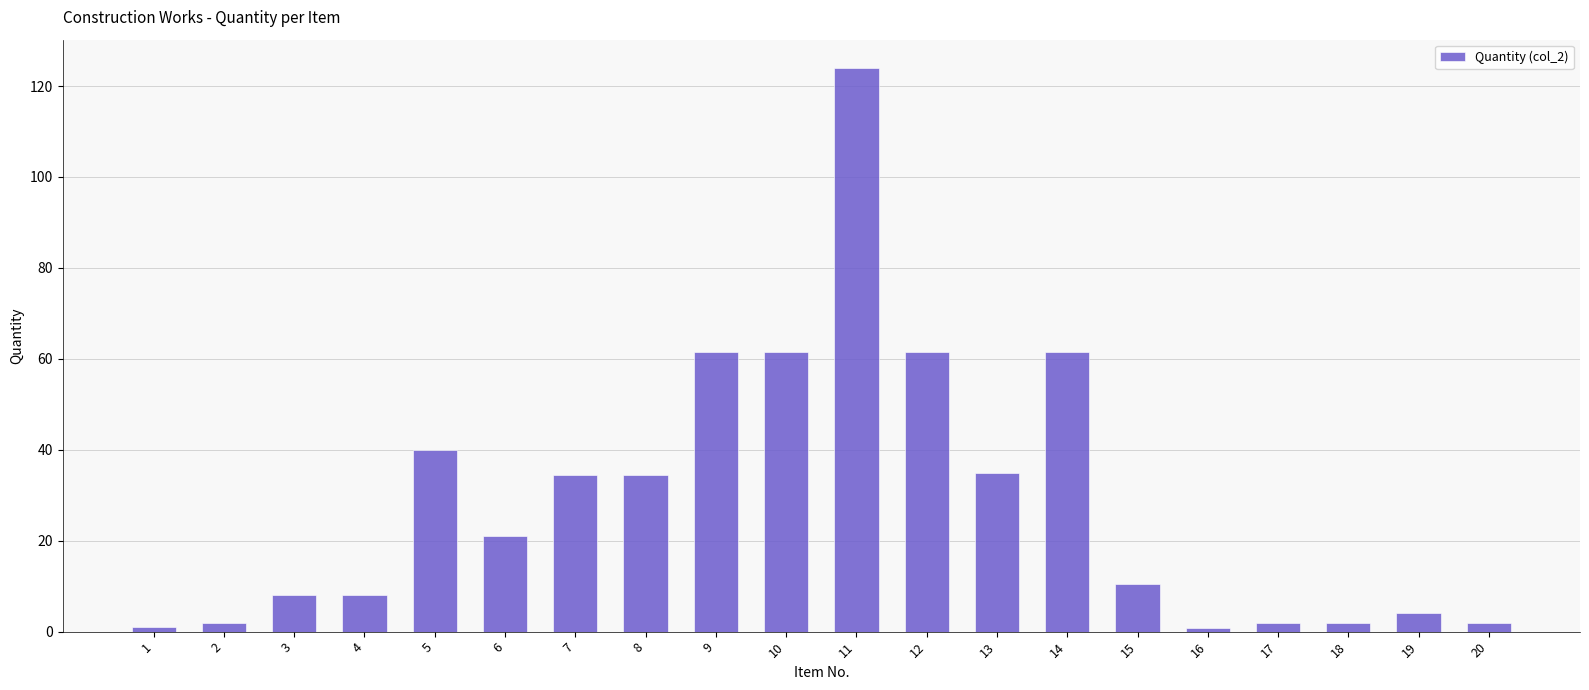

The value at 17 is 2.0. True or false?

True